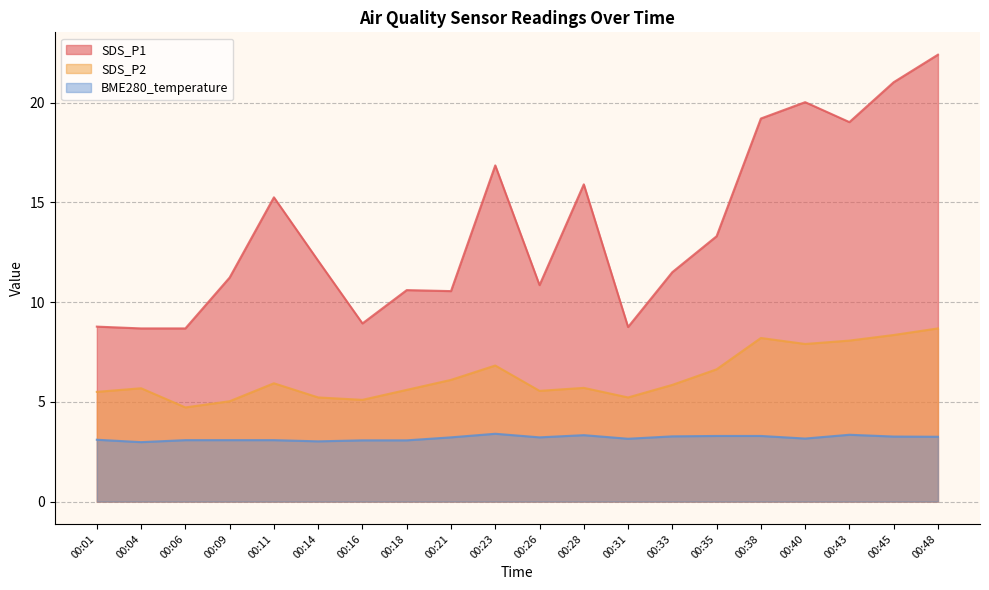

What is the difference between the second highest and minimum values in the BME280_temperature series?

0.4